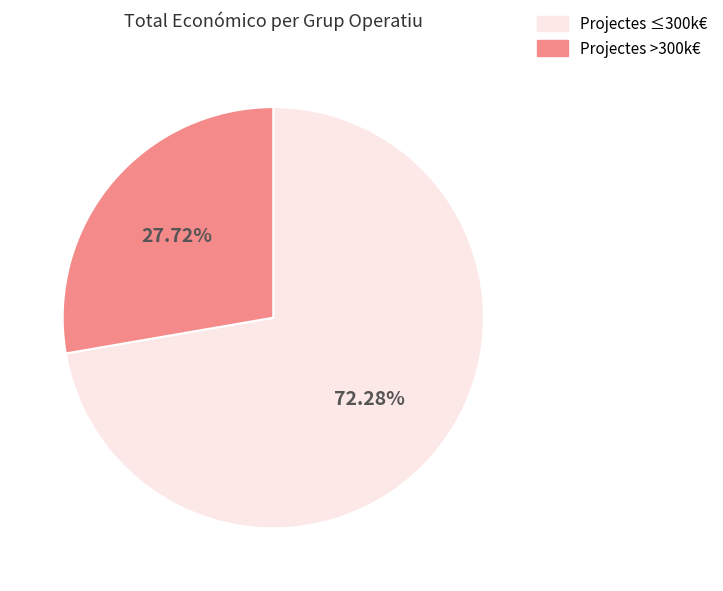

Is there any slice that represents more than half of the pie?

Yes